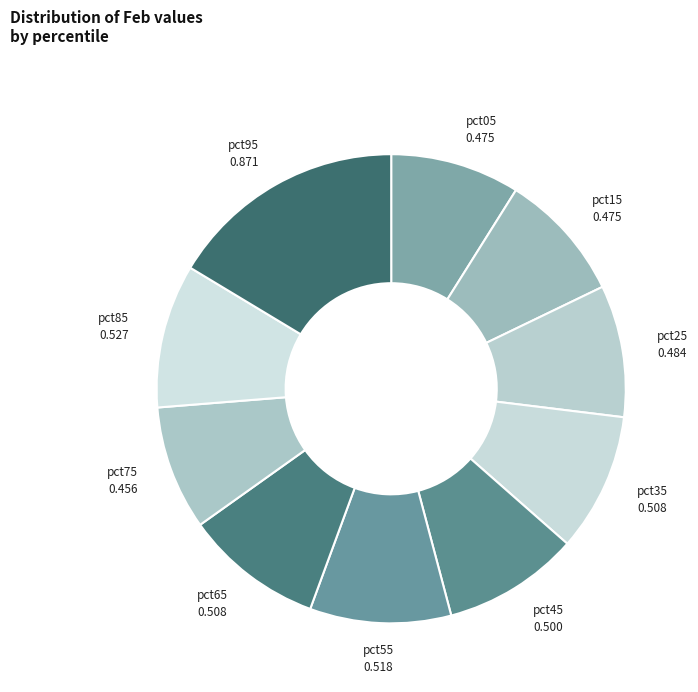

Is there a majority slice in this chart?

No